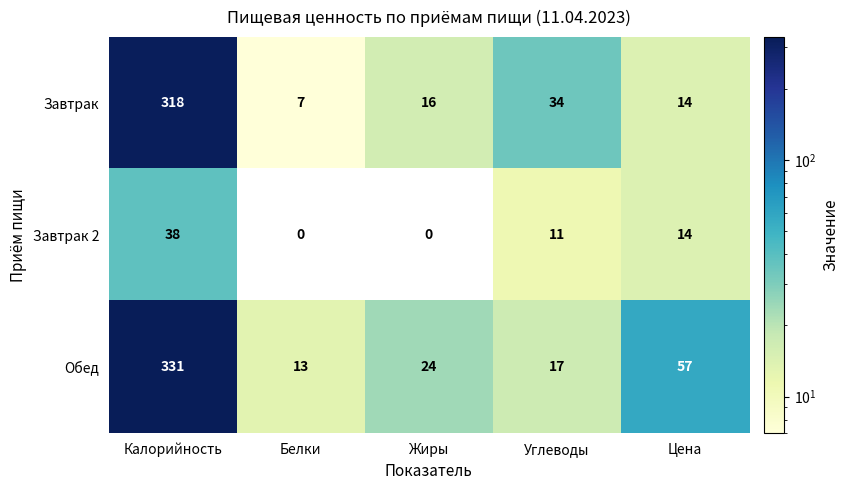

What is the difference between the maximum and minimum values in the Завтрак series?

311